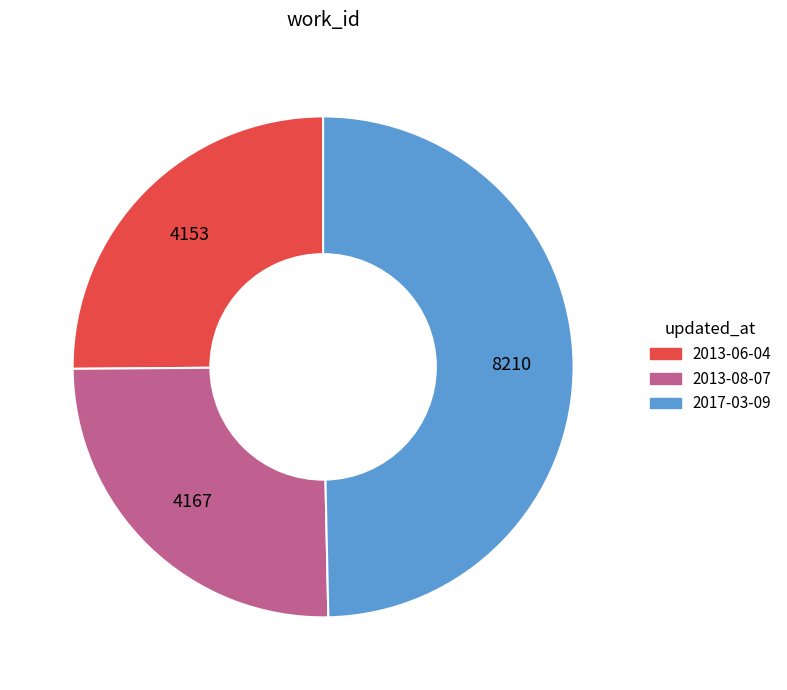

Is 2013-06-04 the majority of the pie?

No